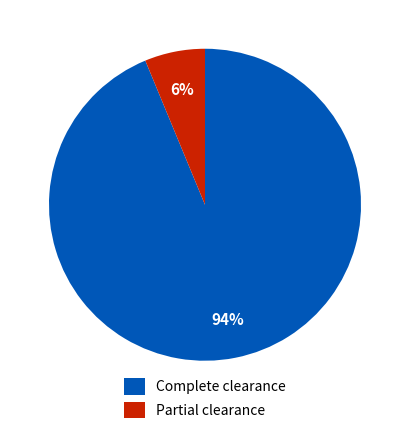

What is the smallest slice in the pie chart?

Partial clearance